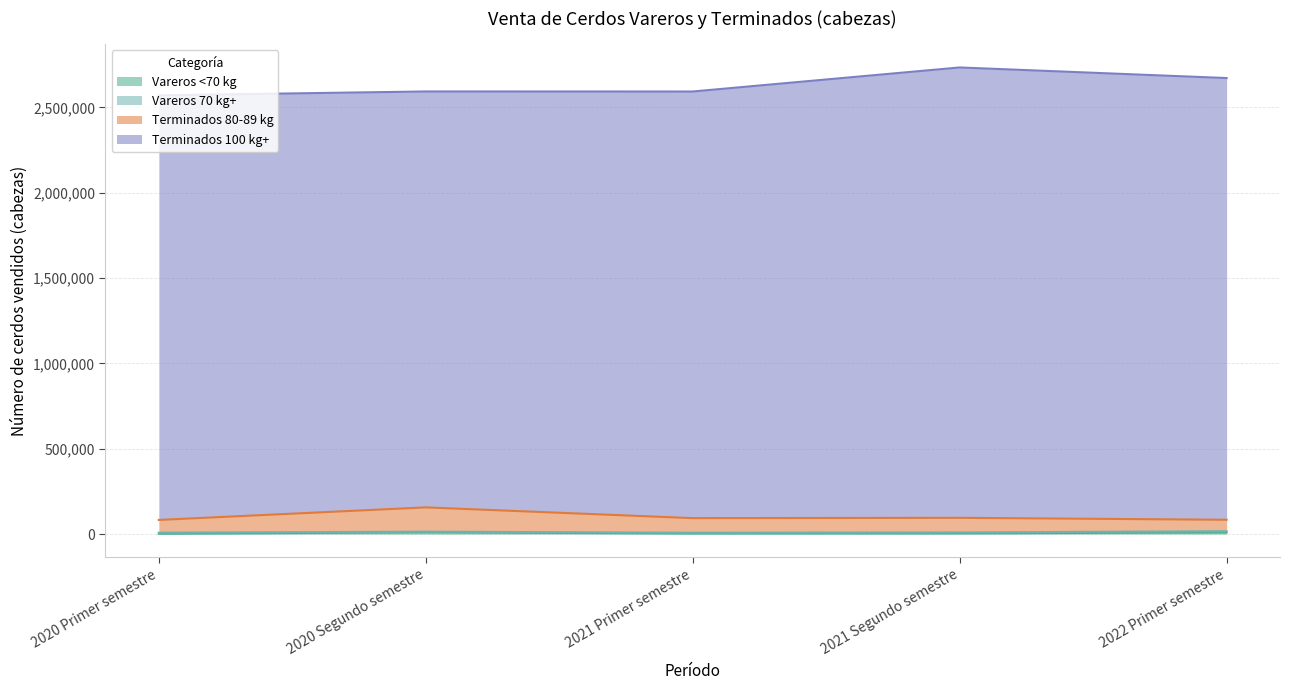

What is the sum of the Vareros <70 kg values at 2020 Segundo semestre and 2021 Primer semestre?

14223